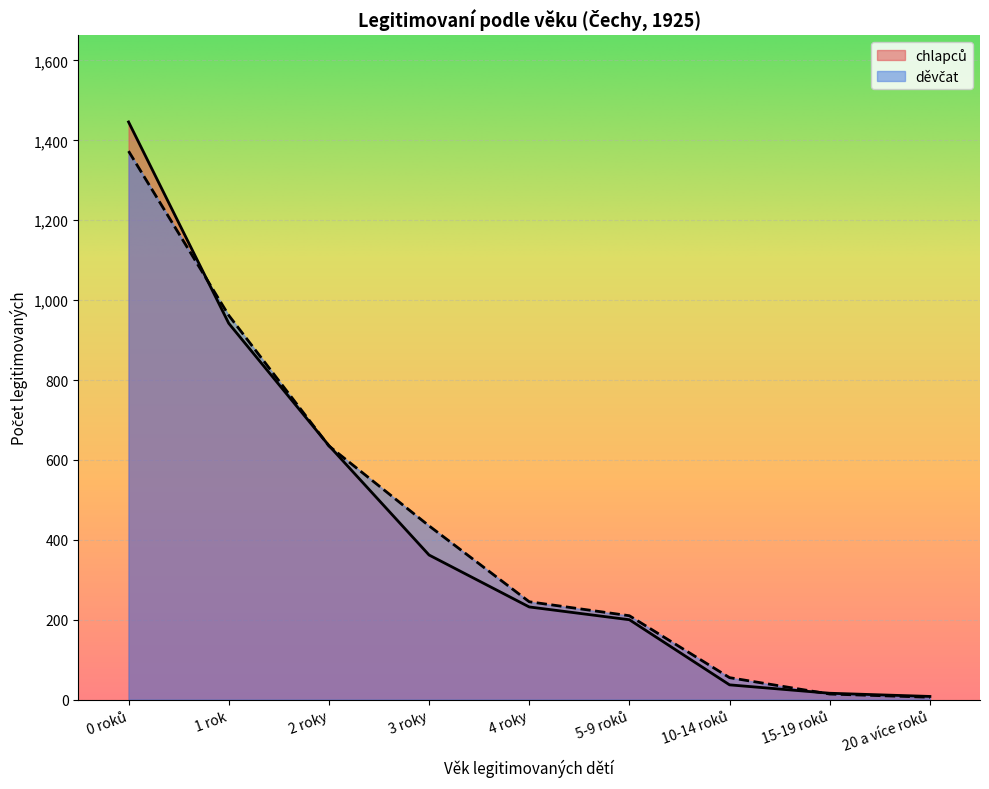

What is the difference between the highest and lowest values at 15-19 roků?

2